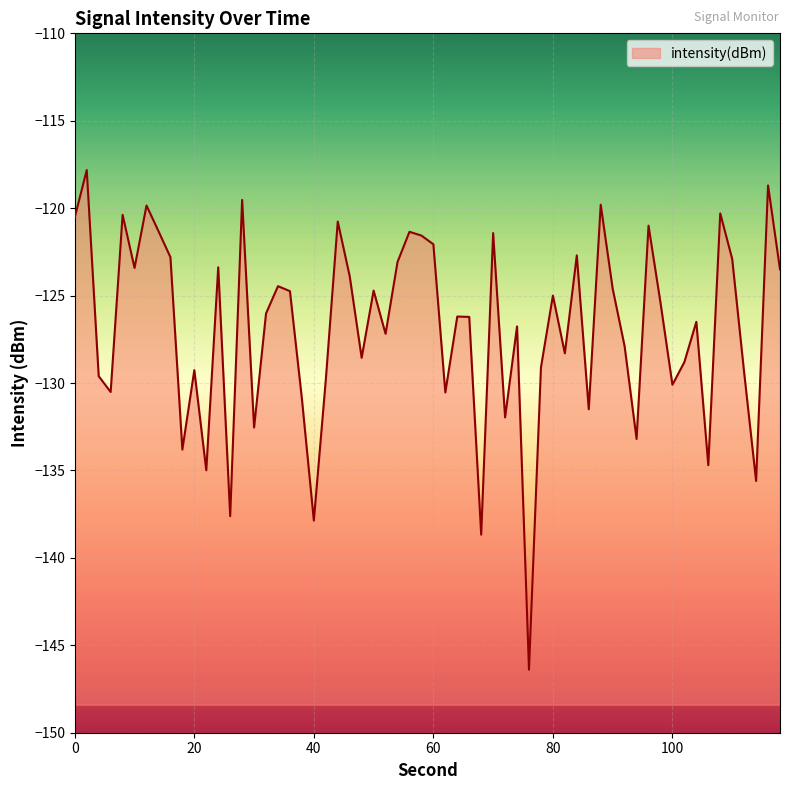

What is the difference between the maximum and minimum values?

28.6